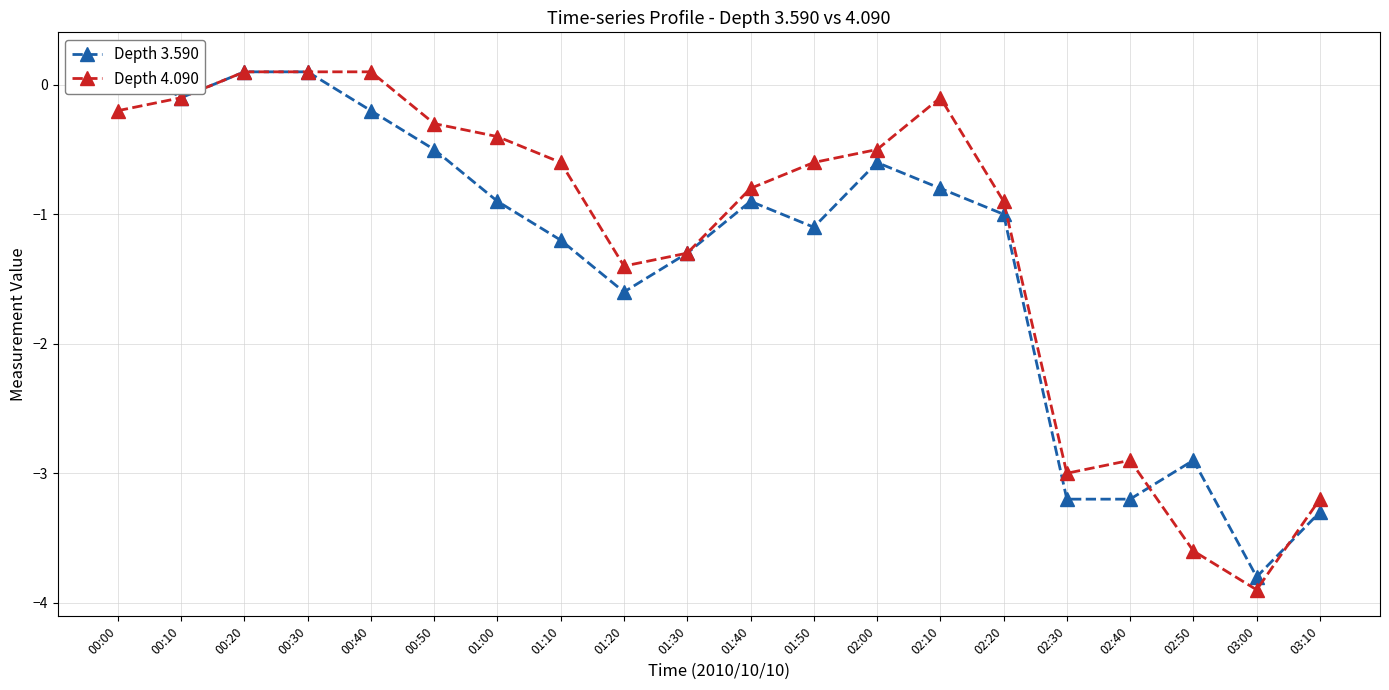

Where is the first local minimum for Depth 3.590?

00:10